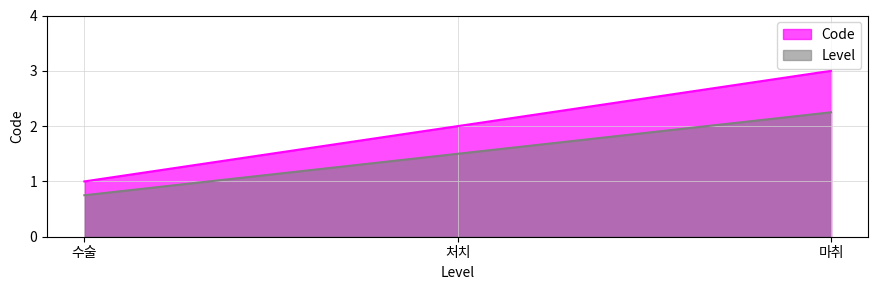

List the labels in order of value, largest first.

마취, 처치, 수술